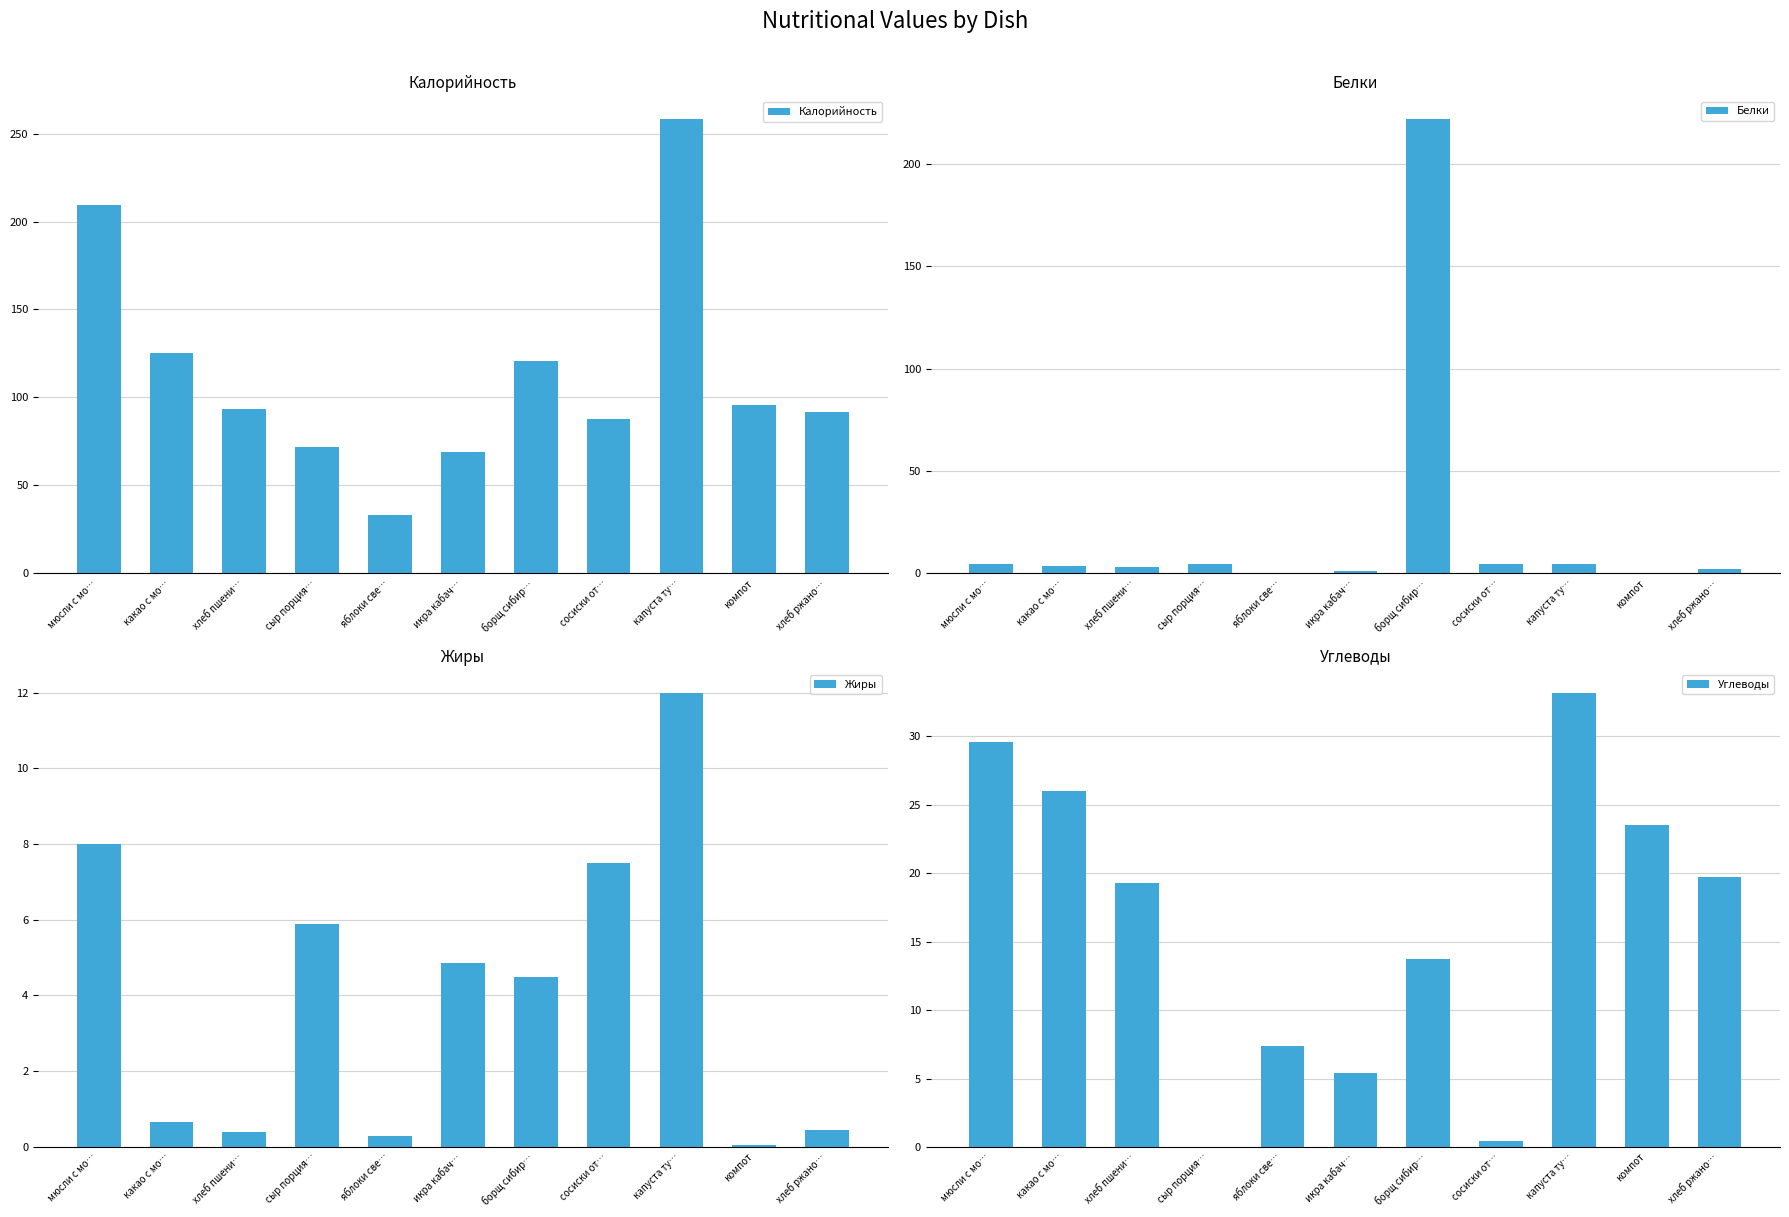

Is it true that Жиры equals 0.3 at яблоки све…?

True